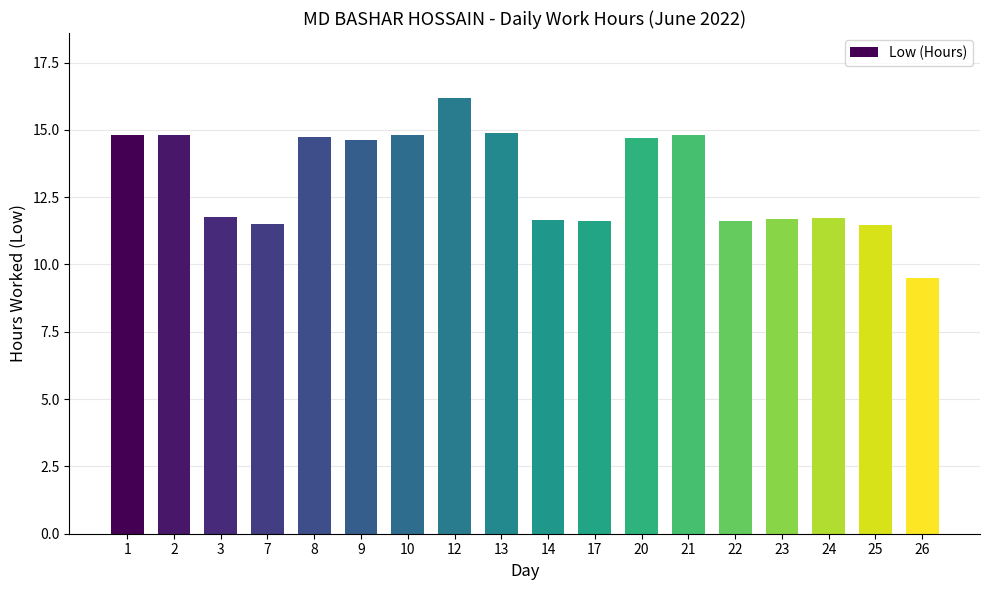

True or false: the data shows 24.6 at 9.

False